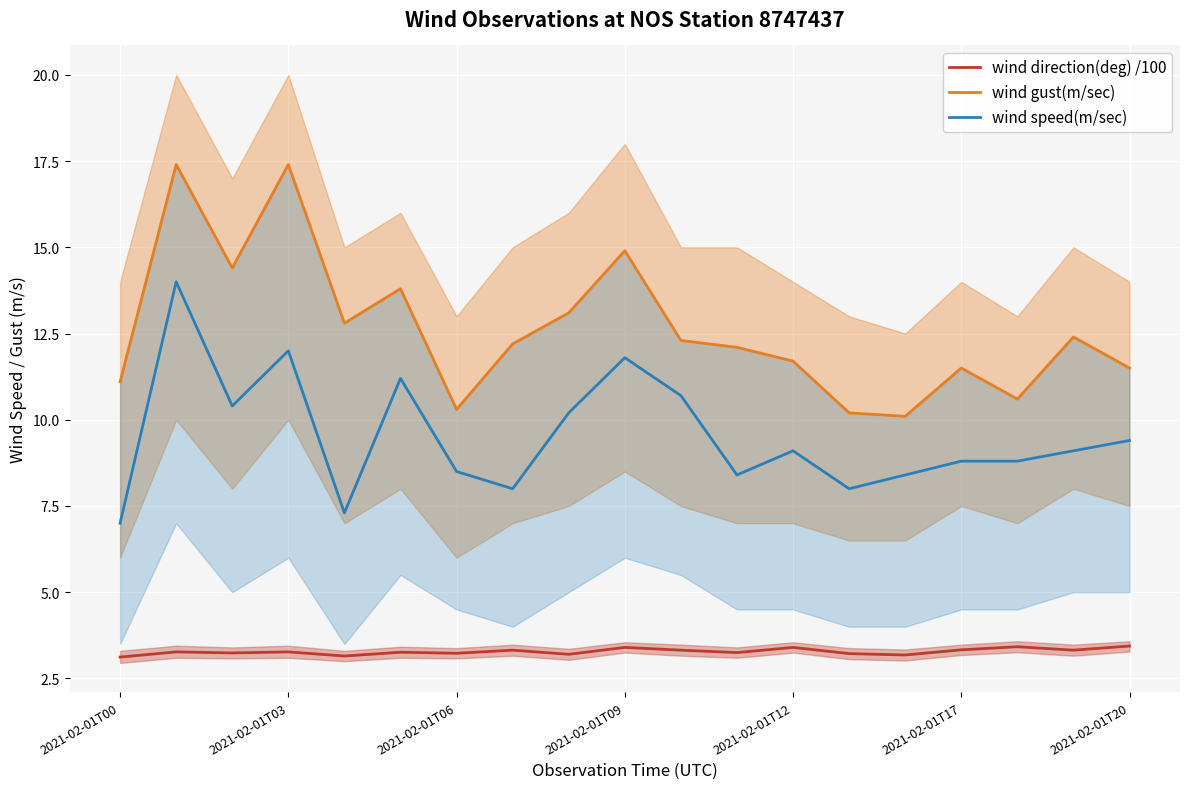

Rank the series by their average value, from highest to lowest.

wind gust(m/sec), wind speed(m/sec), wind direction(deg) /100